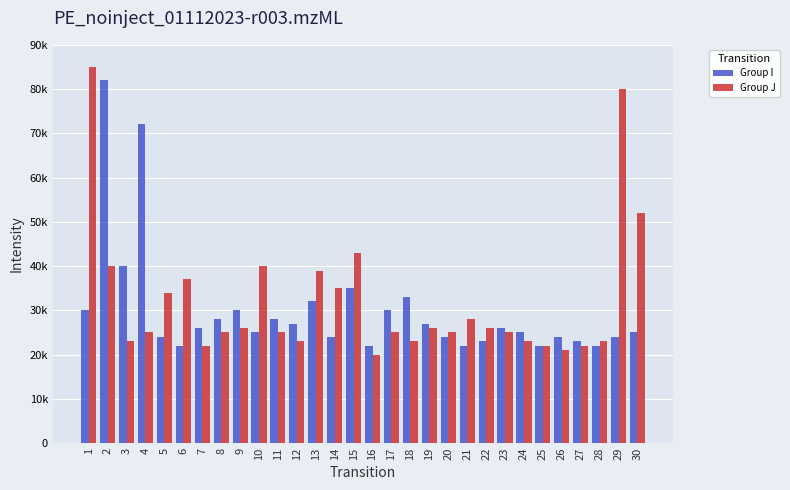

Reading right to left, list all the values displayed in this chart.

Group I: 25000	24000	22000	23000	24000	22000	25000	26000	23000	22000	24000	27000	33000	30000	22000	35000	24000	32000	27000	28000	25000	30000	28000	26000	22000	24000	72000	40000	82000	30000
Group J: 52000	80000	23000	22000	21000	22000	23000	25000	26000	28000	25000	26000	23000	25000	20000	43000	35000	39000	23000	25000	40000	26000	25000	22000	37000	34000	25000	23000	40000	85000